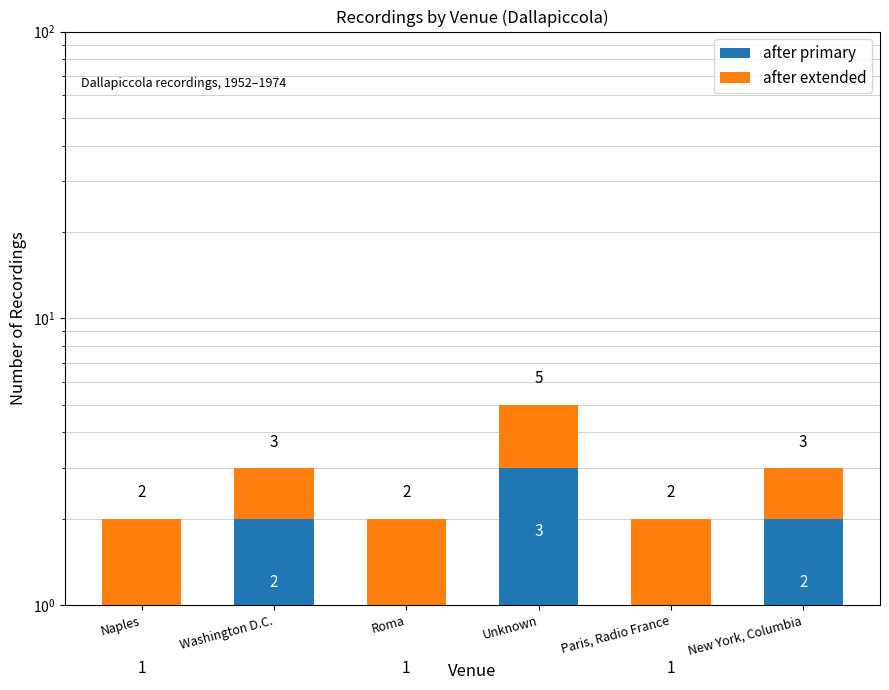

How many categories are shown in the chart?

6